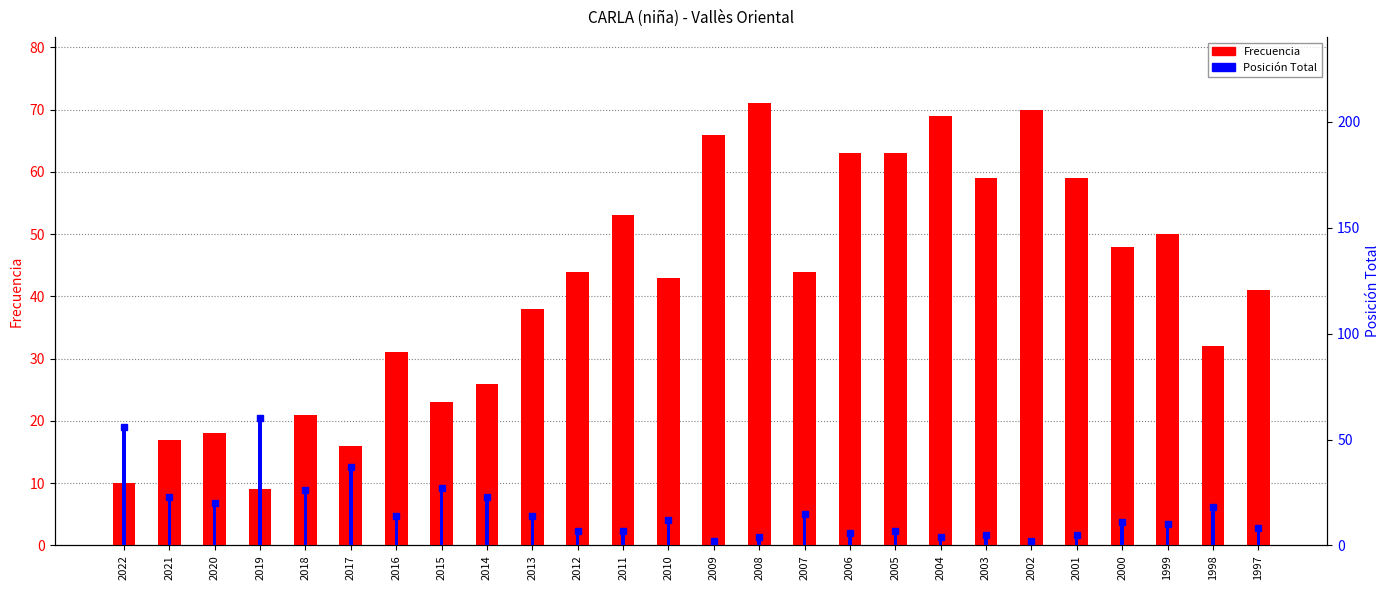

What is the total value across all series at 1997?

49